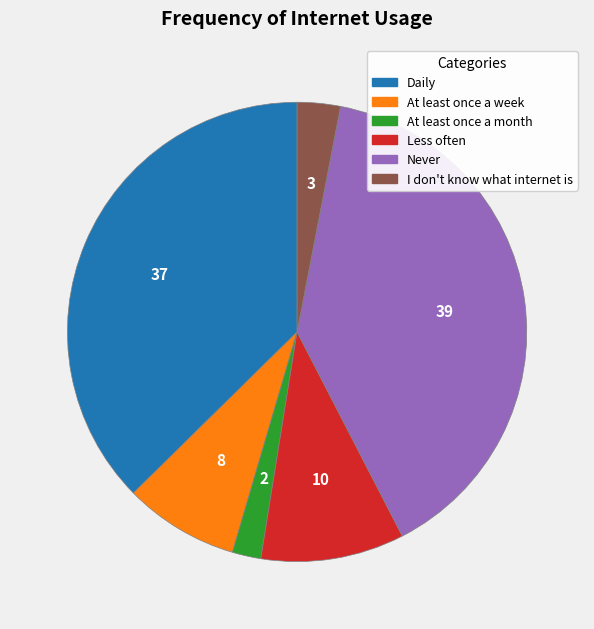

Is there a majority slice in this chart?

No